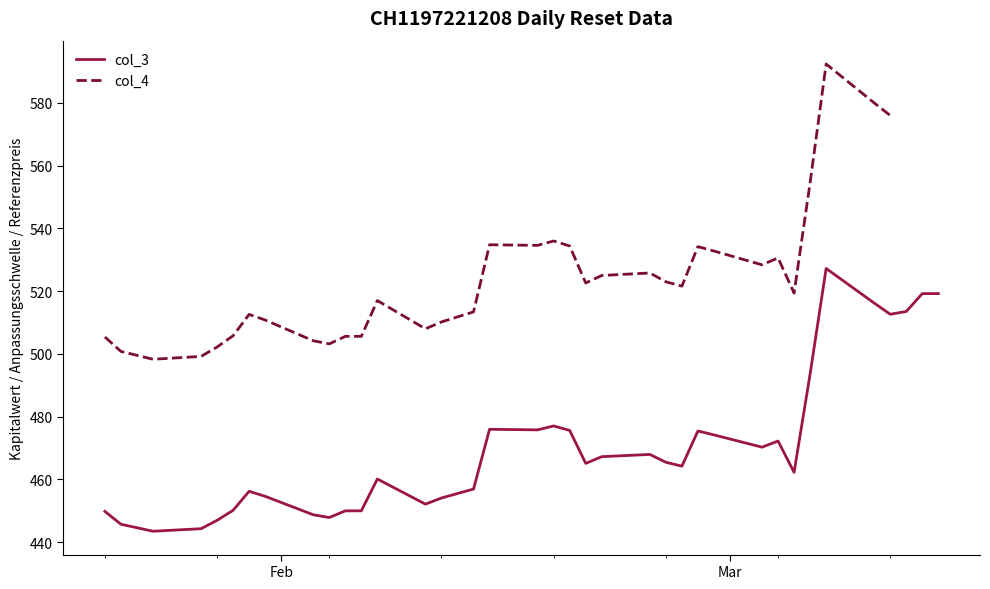

What is the lowest value of the col_3 series?

443.5